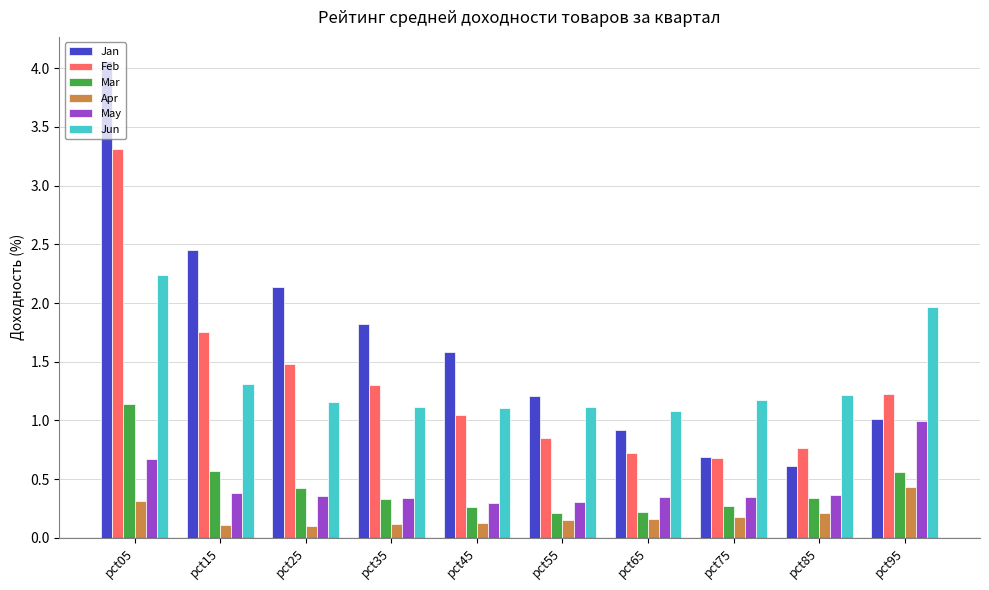

What is the maximum value for Jan?

4.1